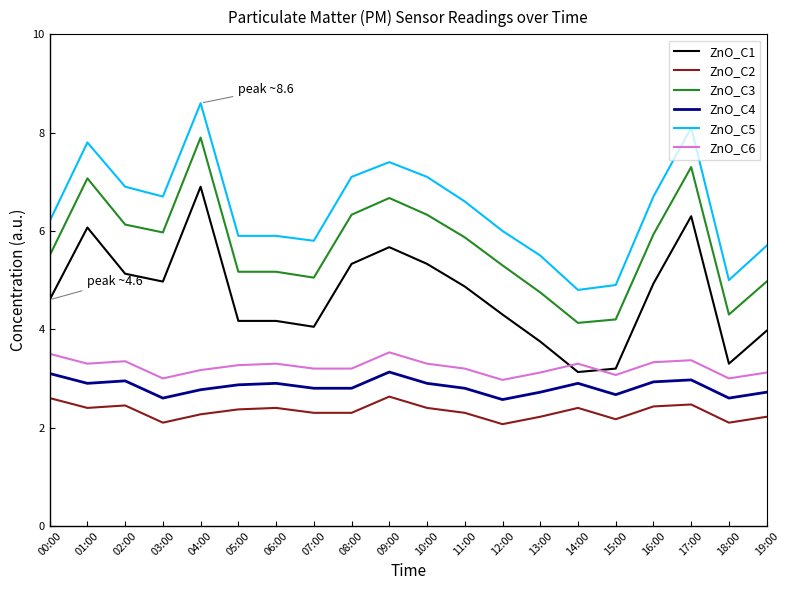

Which series changed the most between 00:00 and 18:00?

ZnO_C1